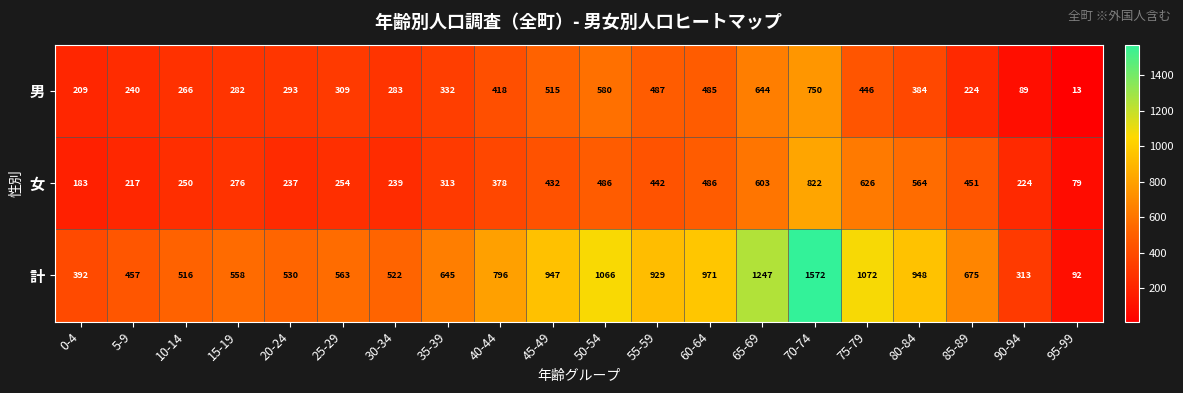

What is the difference between the maximum and second lowest values in the 計 series?

1259